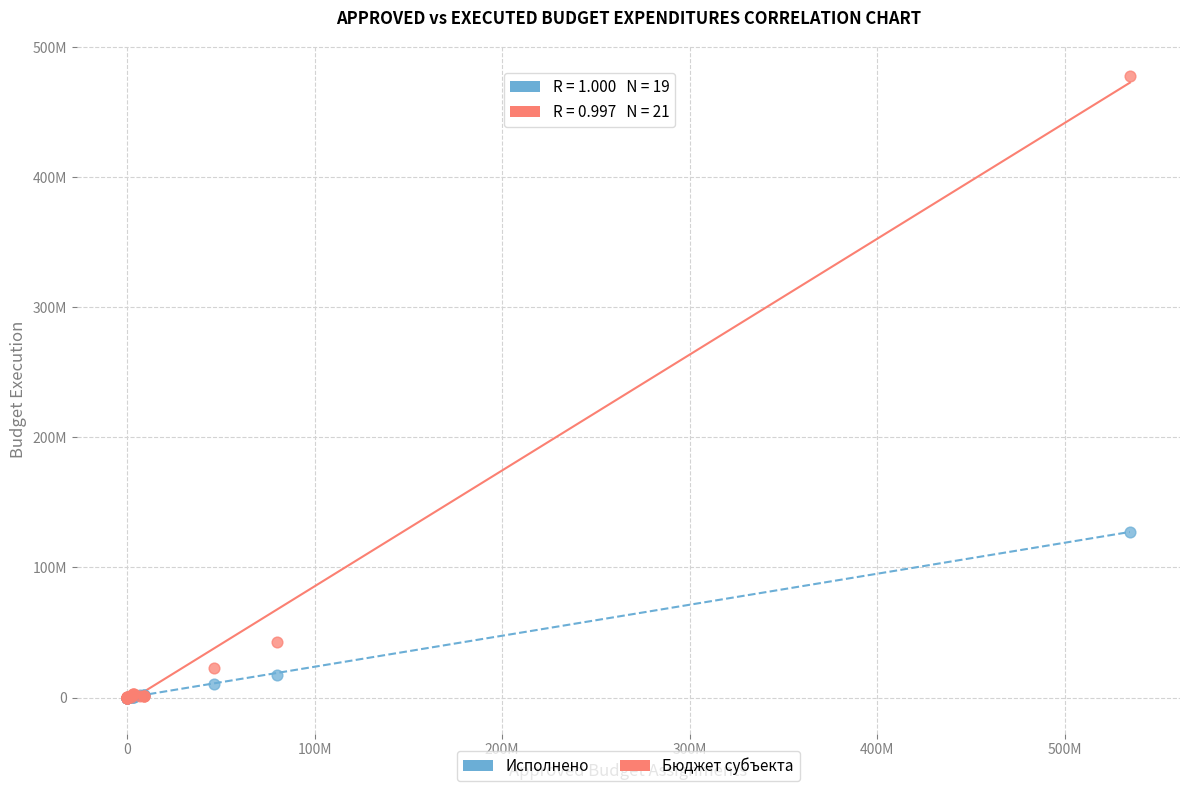

What are all the series names shown in the legend?

Исполнено, Бюджет субъекта